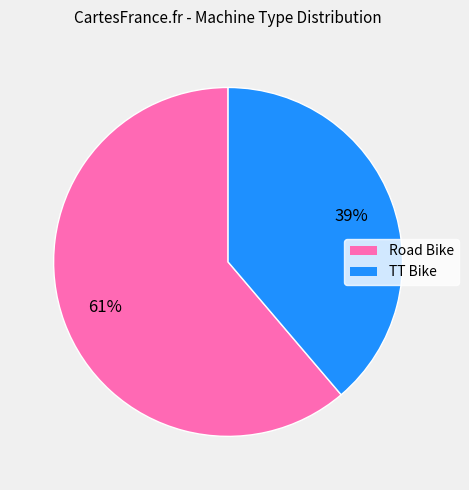

What is the ratio of the value at TT Bike to the value at Road Bike?

0.6